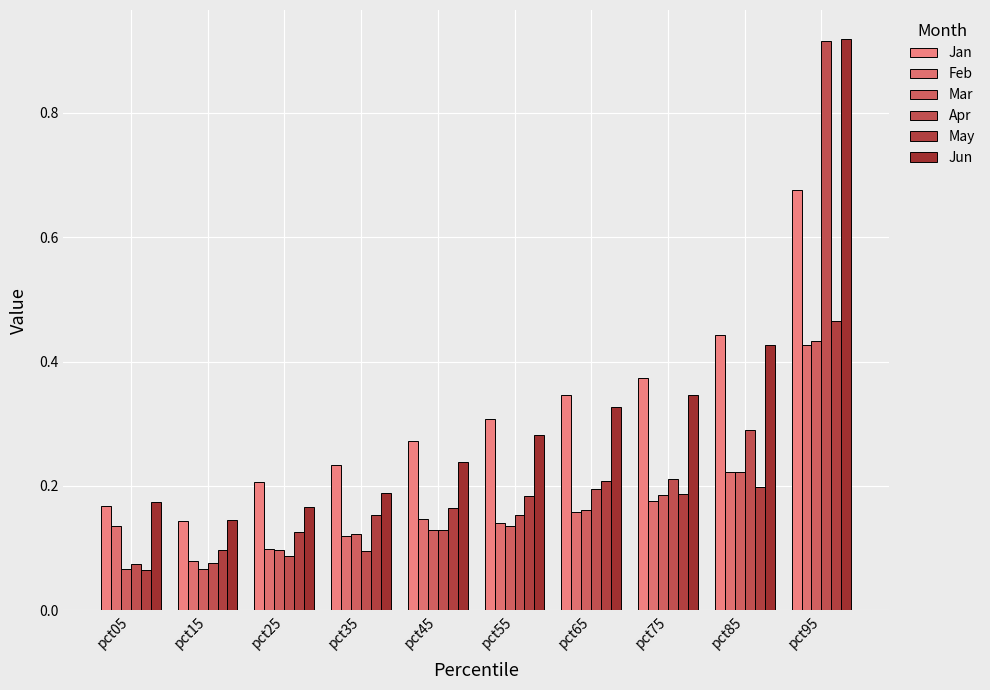

Are the bars grouped side by side (vs. stacked)?

Yes